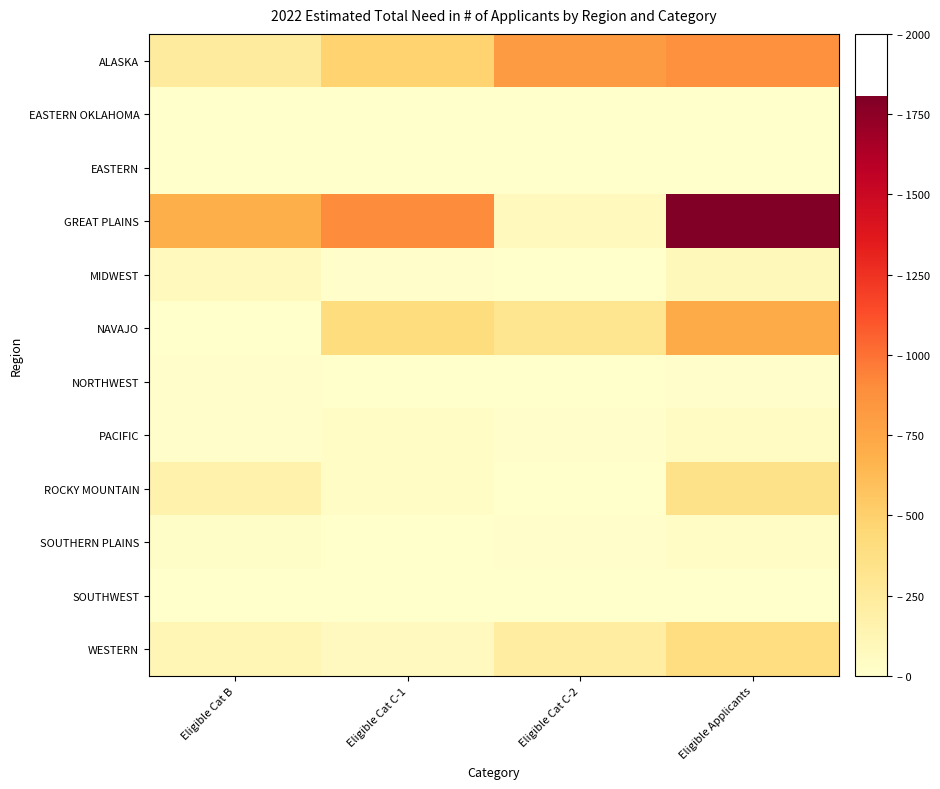

Reading right to left, transcribe all the data shown in this chart.

ALASKA: Eligible Applicants=875	Eligible Cat C-2=818	Eligible Cat C-1=485	Eligible Cat B=246
EASTERN OKLAHOMA: Eligible Applicants=2	Eligible Cat C-2=0	Eligible Cat C-1=0	Eligible Cat B=2
EASTERN: Eligible Applicants=0	Eligible Cat C-2=0	Eligible Cat C-1=0	Eligible Cat B=0
GREAT PLAINS: Eligible Applicants=1806	Eligible Cat C-2=73	Eligible Cat C-1=900	Eligible Cat B=694
MIDWEST: Eligible Applicants=85	Eligible Cat C-2=0	Eligible Cat C-1=8	Eligible Cat B=74
NAVAJO: Eligible Applicants=713	Eligible Cat C-2=305	Eligible Cat C-1=404	Eligible Cat B=4
NORTHWEST: Eligible Applicants=16	Eligible Cat C-2=1	Eligible Cat C-1=2	Eligible Cat B=15
PACIFIC: Eligible Applicants=55	Eligible Cat C-2=12	Eligible Cat C-1=29	Eligible Cat B=8
ROCKY MOUNTAIN: Eligible Applicants=343	Eligible Cat C-2=2	Eligible Cat C-1=34	Eligible Cat B=157
SOUTHERN PLAINS: Eligible Applicants=41	Eligible Cat C-2=15	Eligible Cat C-1=2	Eligible Cat B=24
SOUTHWEST: Eligible Applicants=0	Eligible Cat C-2=0	Eligible Cat C-1=0	Eligible Cat B=0
WESTERN: Eligible Applicants=393	Eligible Cat C-2=220	Eligible Cat C-1=64	Eligible Cat B=119